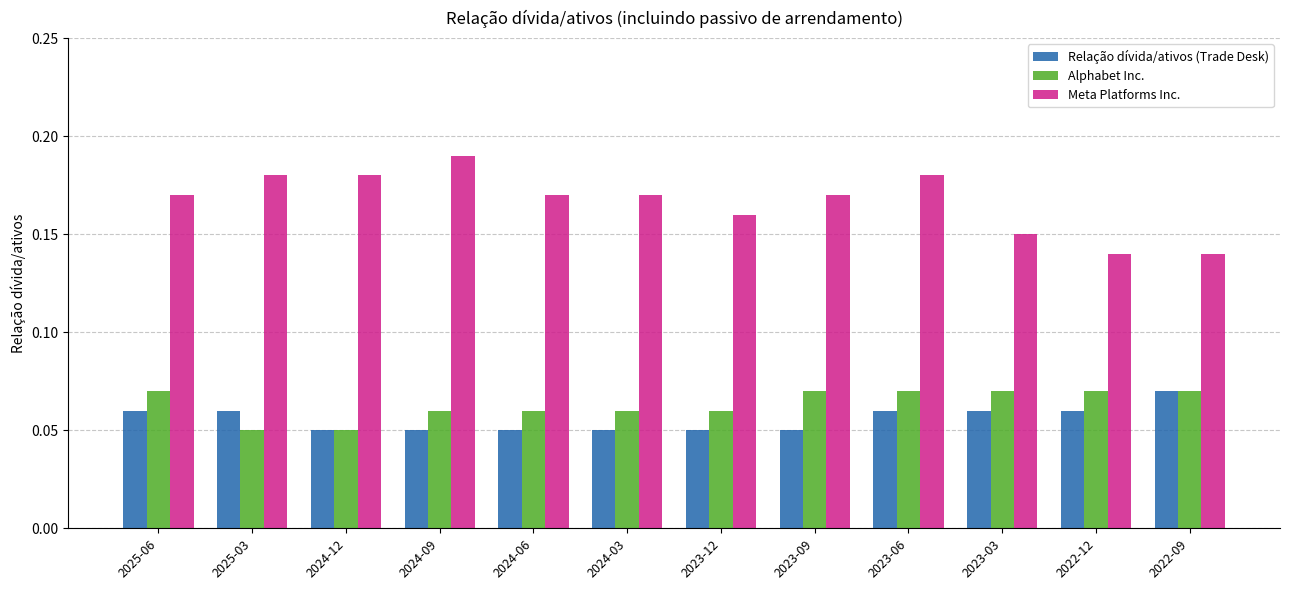

What is the label of the 7th bar from the left?

2023-12